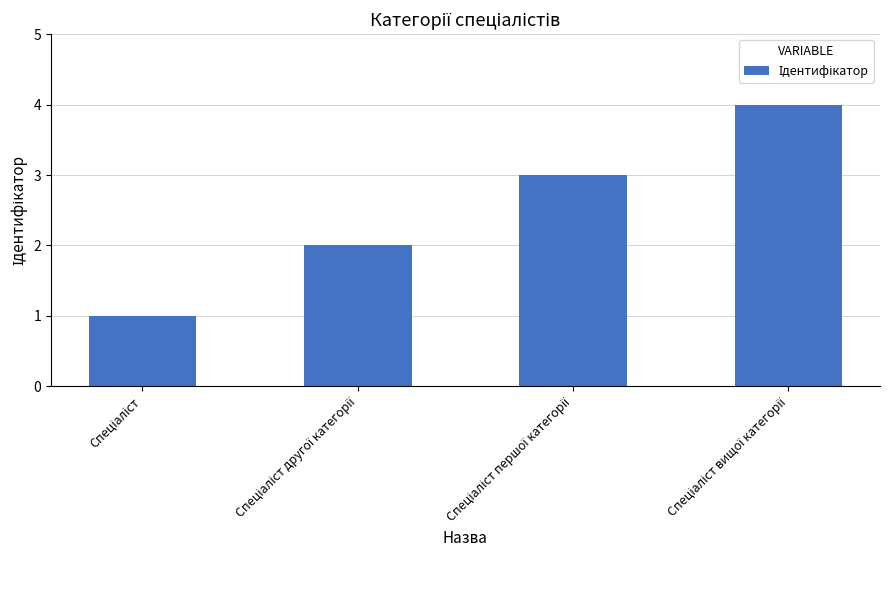

What is the sum of all values?

10